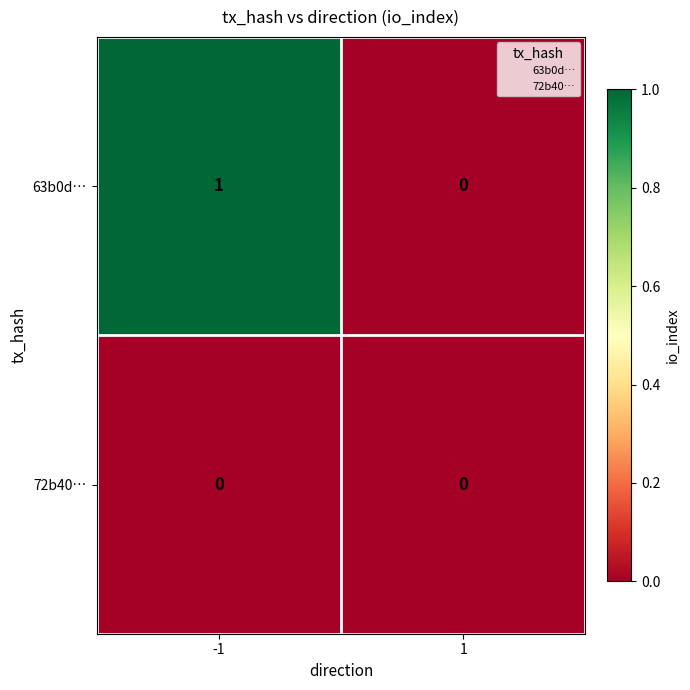

Reading left to right, extract all data points from this chart.

63b0d…: -1=1	1=0
72b40…: -1=0	1=0